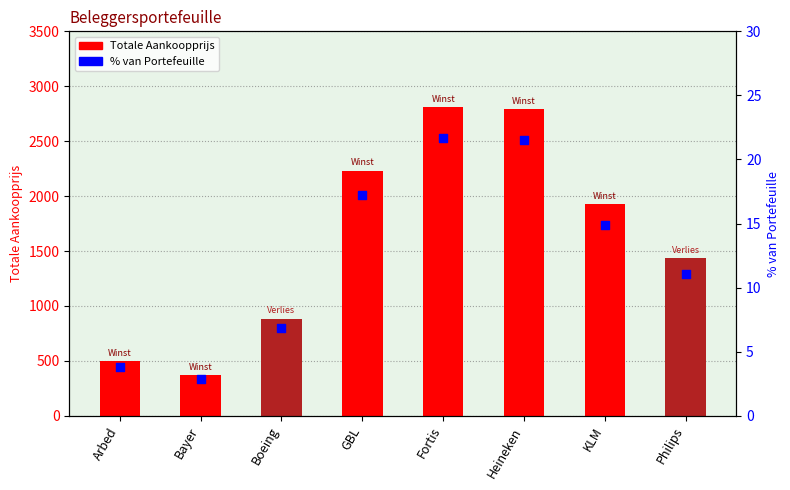

Which series has the widest spread of Y values?

Totale Aankoopprijs